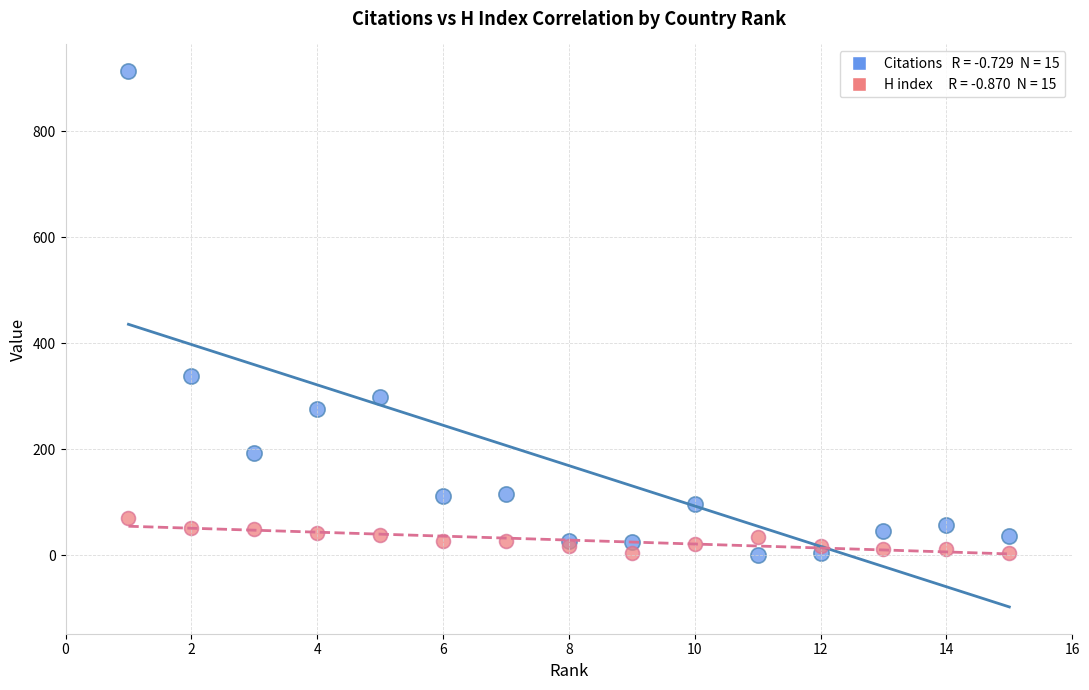

Across all series, what Y value is closest to 457?

339